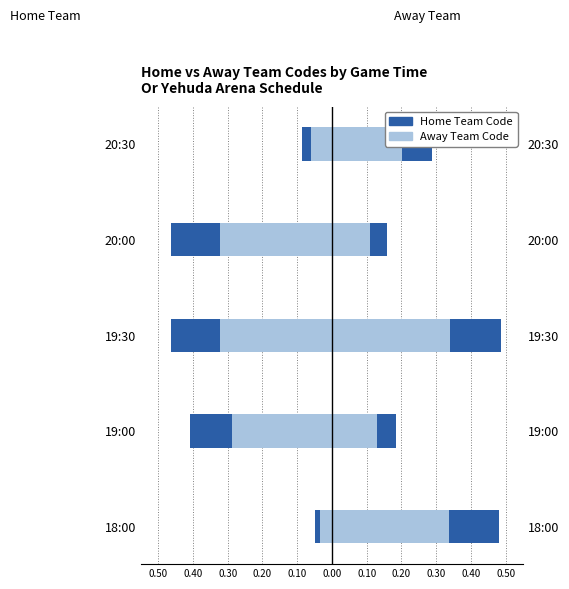

Reading left to right, extract all data points from this chart.

-0.0	-0.4	-0.5	-0.5	-0.1